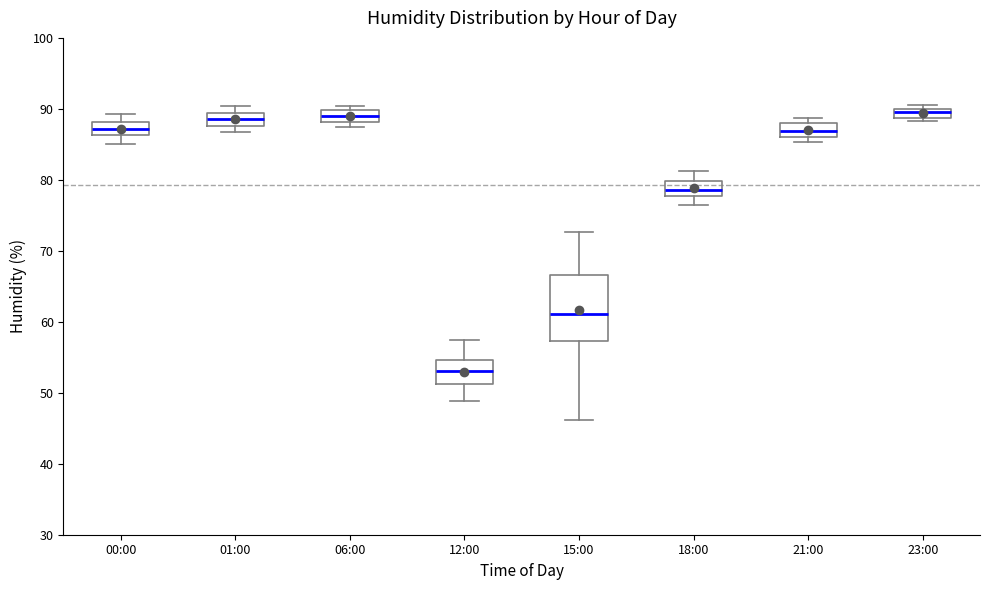

Where is the lower edge of the box for 06:00 on the y-axis? The values are not printed on the chart, so give them approximately, as read against the axis.

88